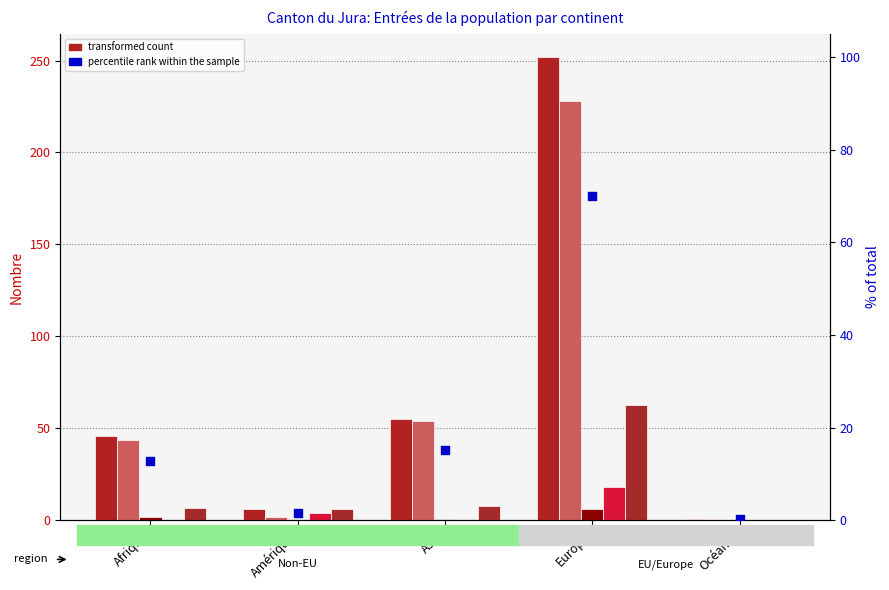

At which category is the sum across all series the highest?

Europe